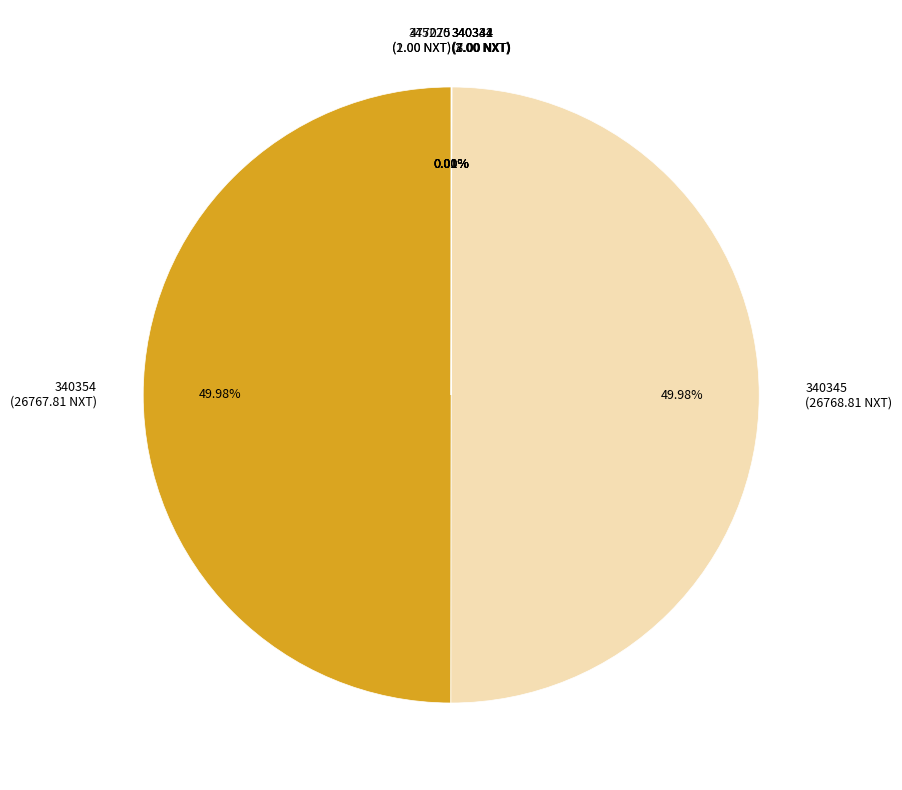

The 340344 slice represents 0% of the pie. True or false?

True